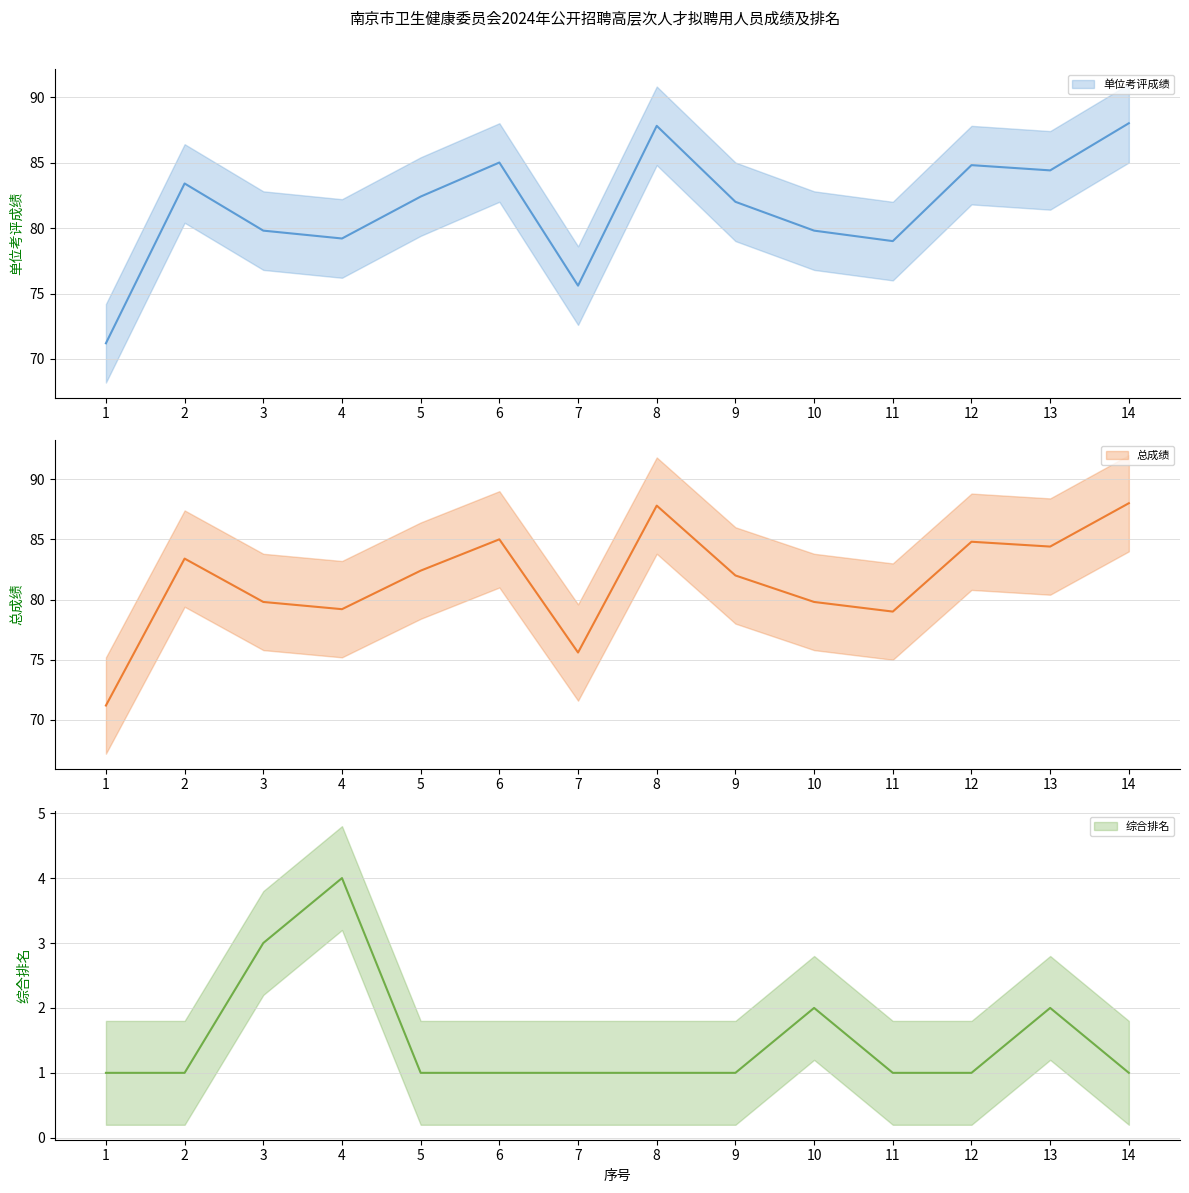

What is the sum of all 总成绩 values?

1142.4